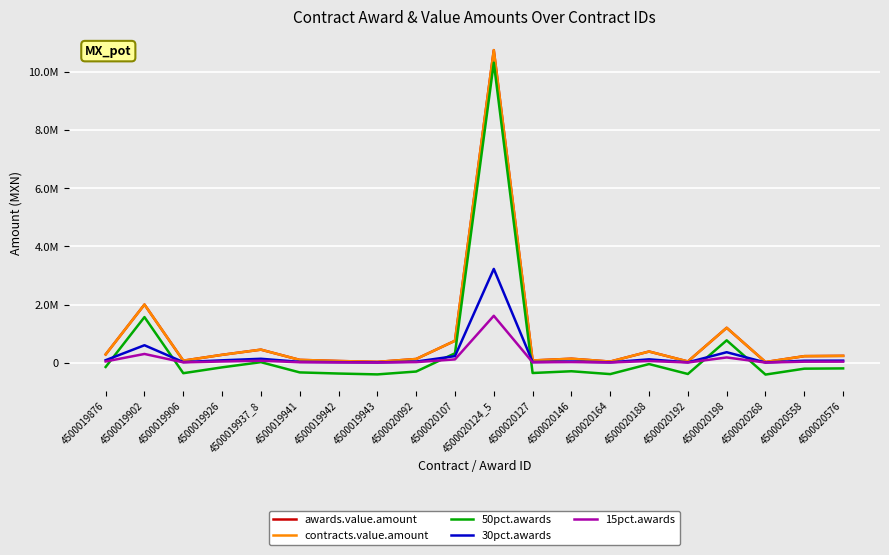

Between 4500019942 and 4500019902, which is larger?

4500019902